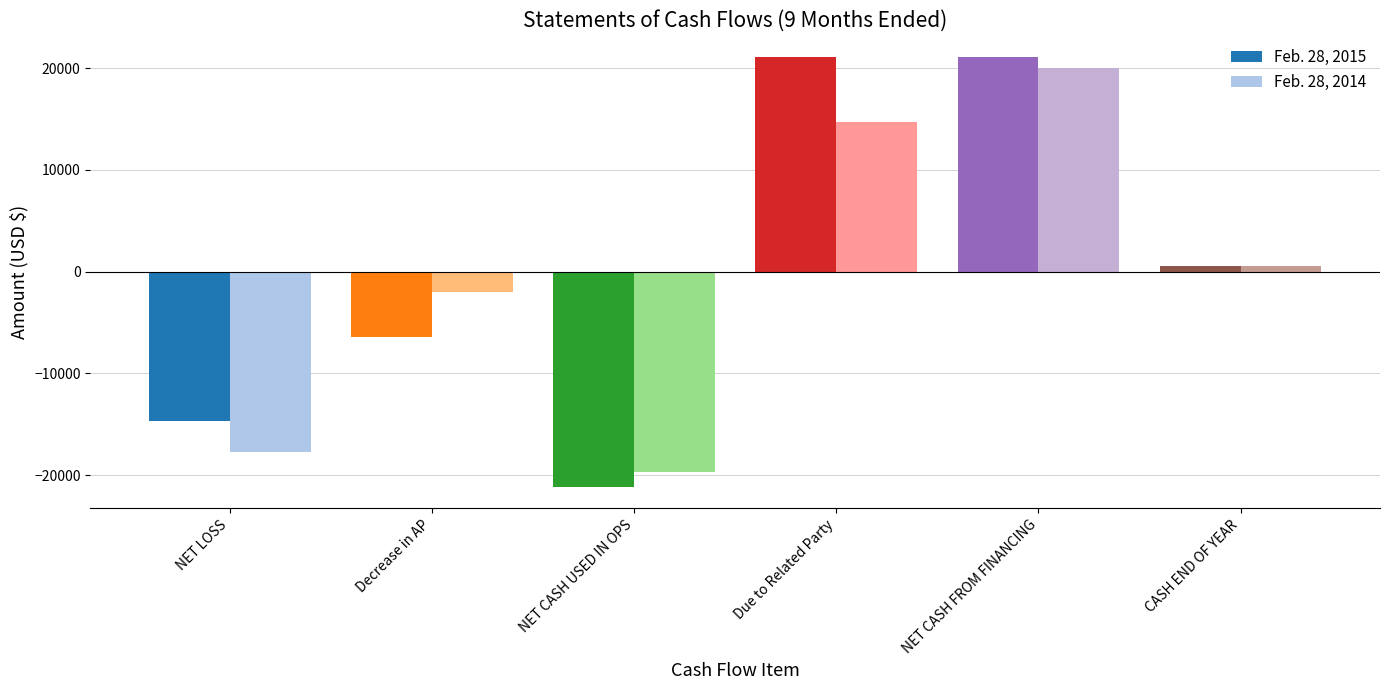

How many negative values does the Feb. 28, 2015 series have?

3